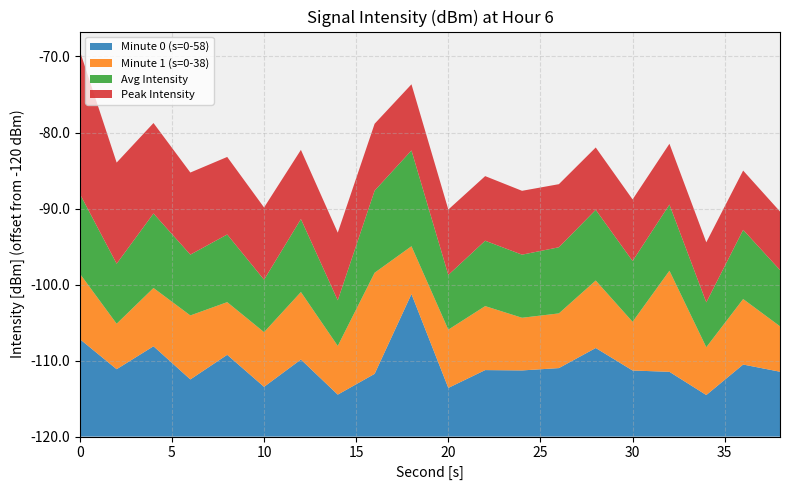

What are all the series names shown in the legend?

Minute 0 (s=0-58), Minute 1 (s=0-38), Avg Intensity, Peak Intensity